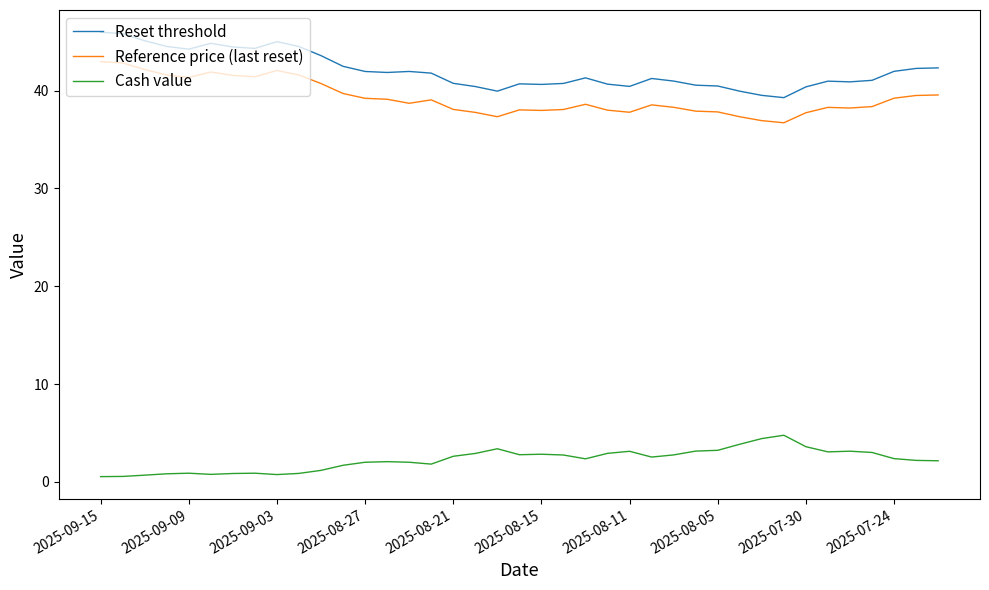

List the series in order of their peak value, highest first.

Reset threshold, Reference price (last reset), Cash value